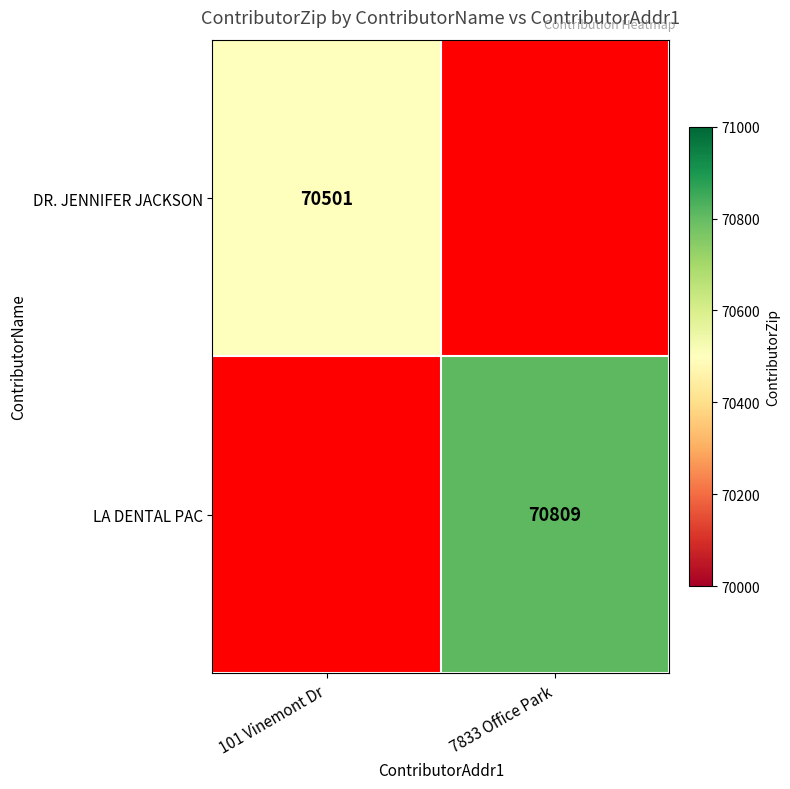

The DR. JENNIFER JACKSON series shows 70501 at 101 Vinemont Dr. True or false?

True